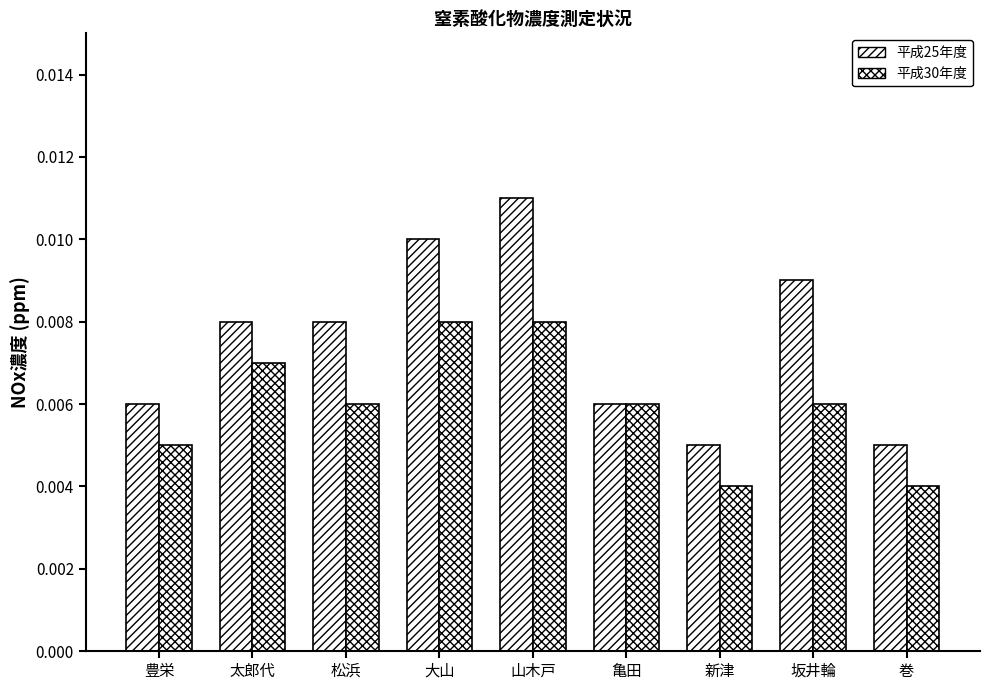

How many categories are shown in the chart?

9